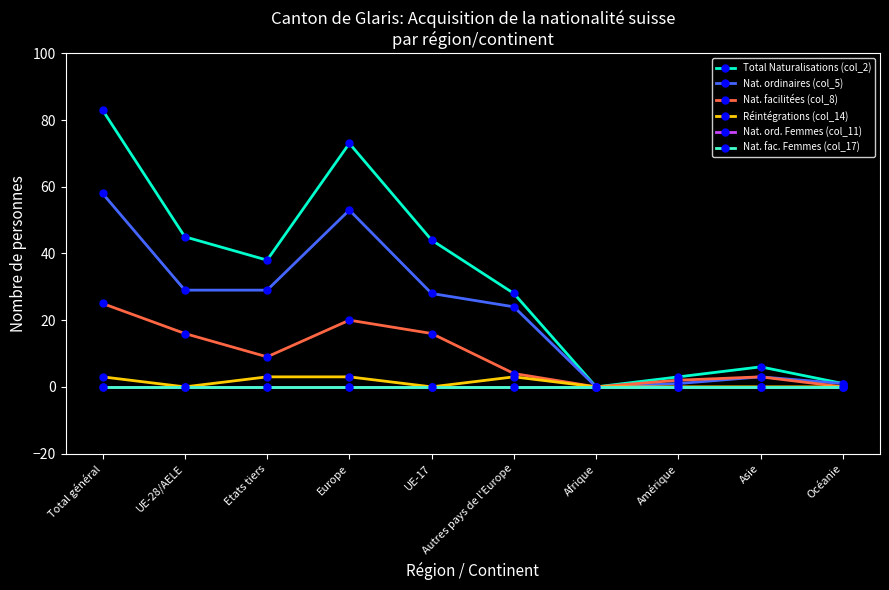

What are all the series names shown in the legend?

Total Naturalisations (col_2), Nat. ordinaires (col_5), Nat. facilitées (col_8), Réintégrations (col_14), Nat. ord. Femmes (col_11), Nat. fac. Femmes (col_17)